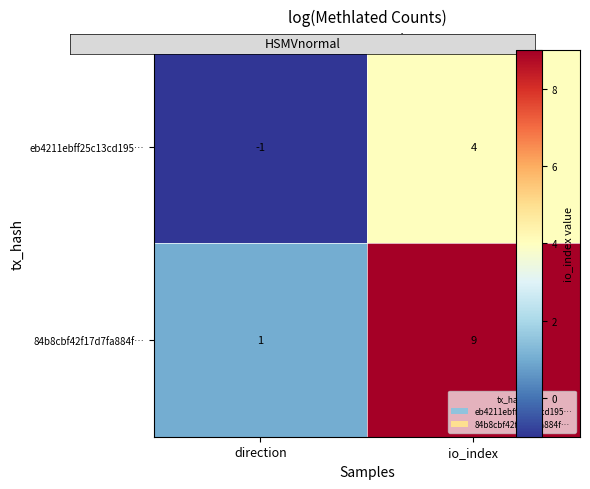

The 84b8cbf42f17d7fa884f… series shows 1 at direction. True or false?

True